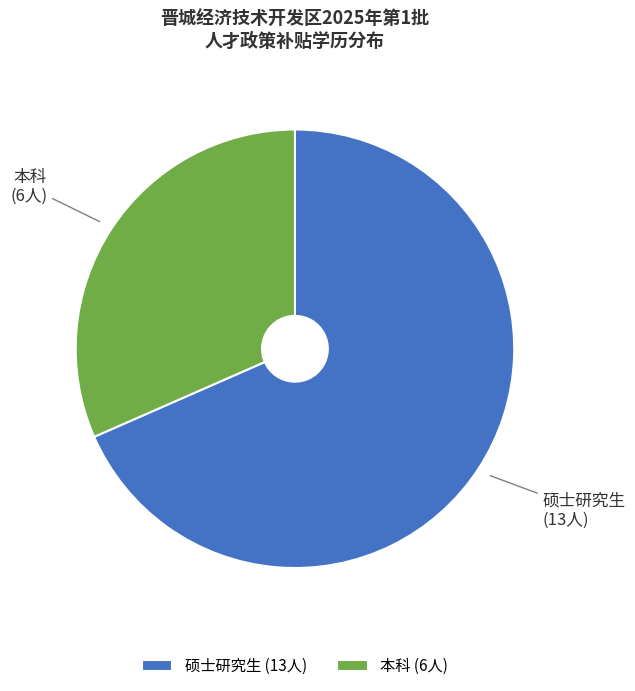

Do 硕士研究生 and 本科 together represent more than half of the pie?

Yes